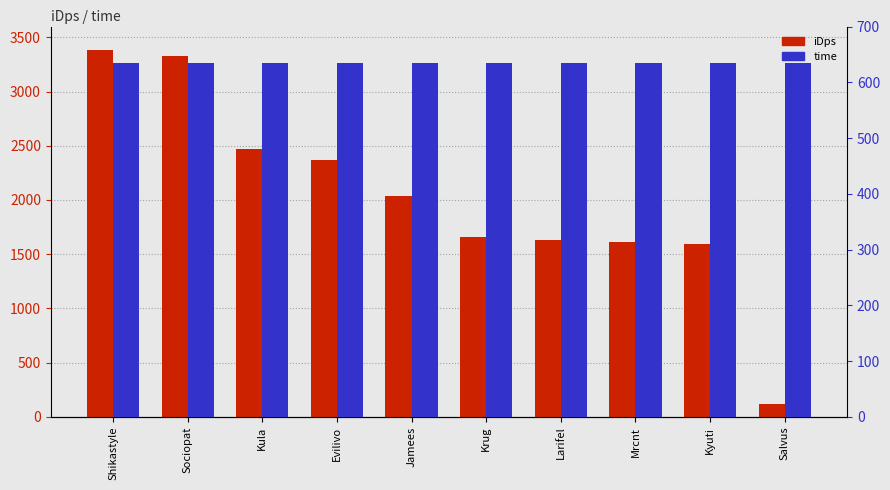

Is it true that time equals 166.3 at Jamees?

False